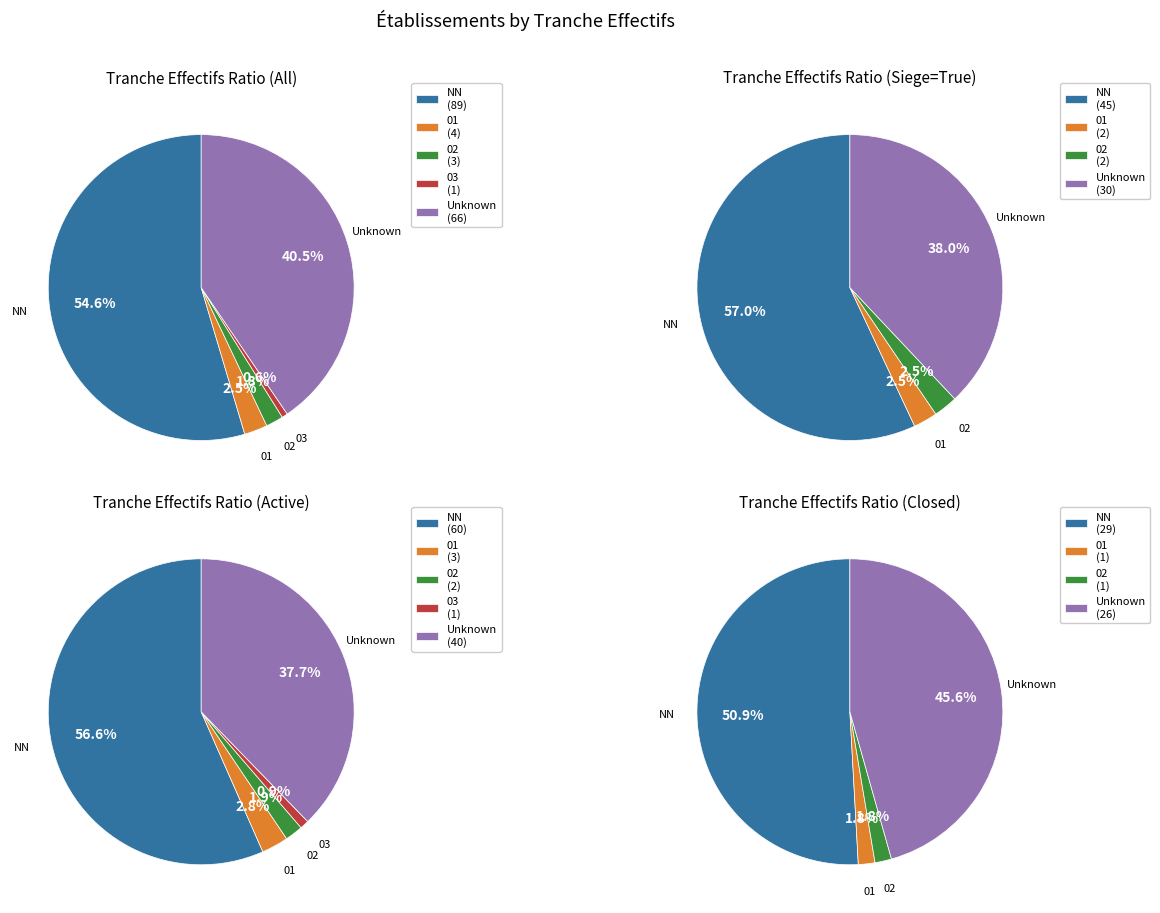

Does 01 represent more than half of the total?

No